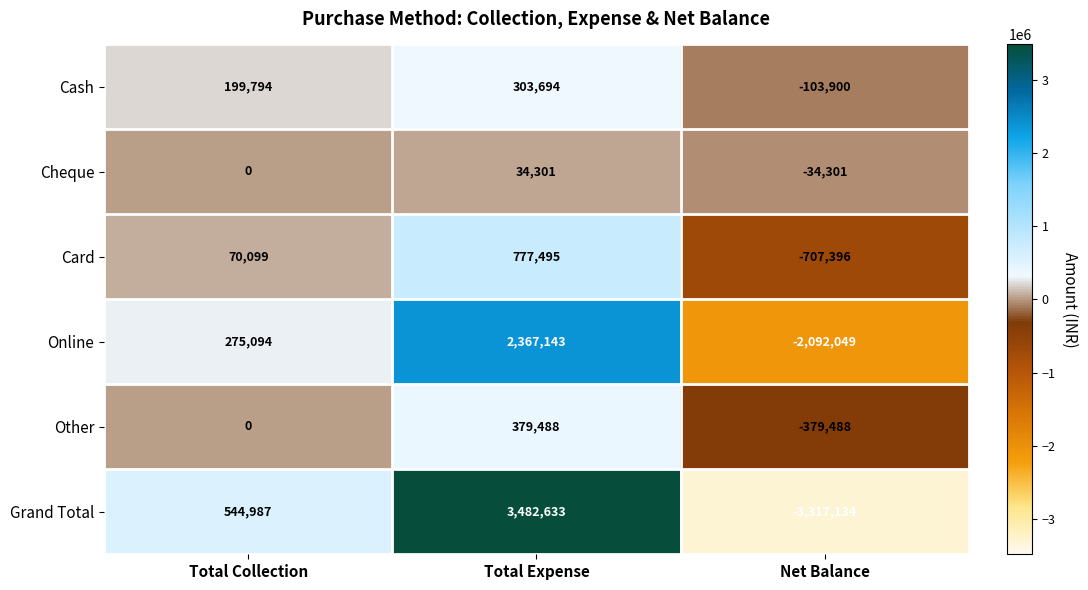

True or false: Online has a value of 275094 at Total Collection.

True